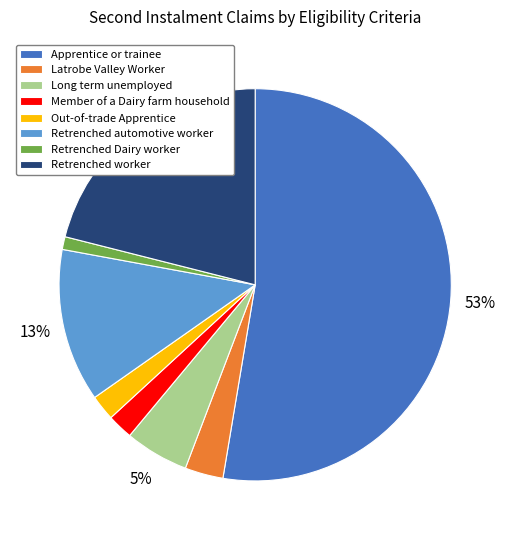

Between Latrobe Valley Worker and Member of a Dairy farm household, which is larger?

Latrobe Valley Worker